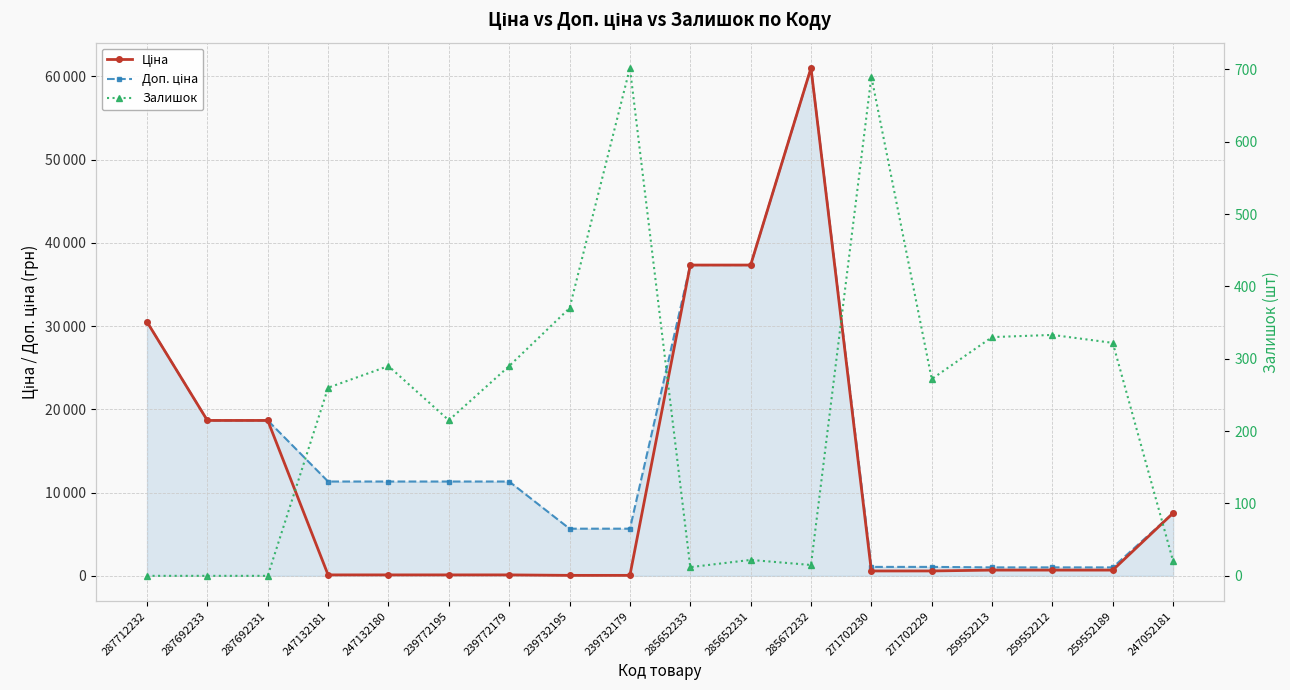

Rank the categories by Доп. ціна value from highest to lowest.

285672232, 285652233, 285652231, 287712232, 287692233, 287692231, 247132181, 247132180, 239772195, 239772179, 247052181, 239732195, 239732179, 271702230, 271702229, 259552213, 259552212, 259552189